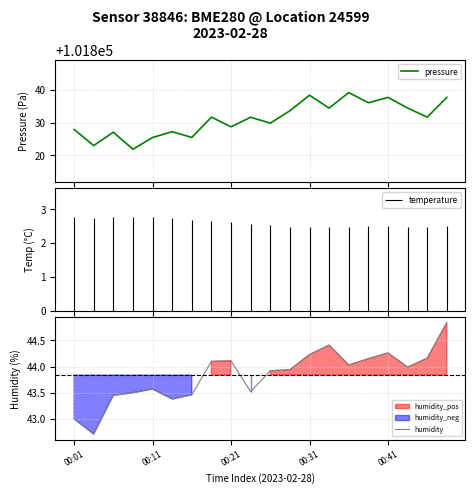

What is the label of the 11th point from the right?

9